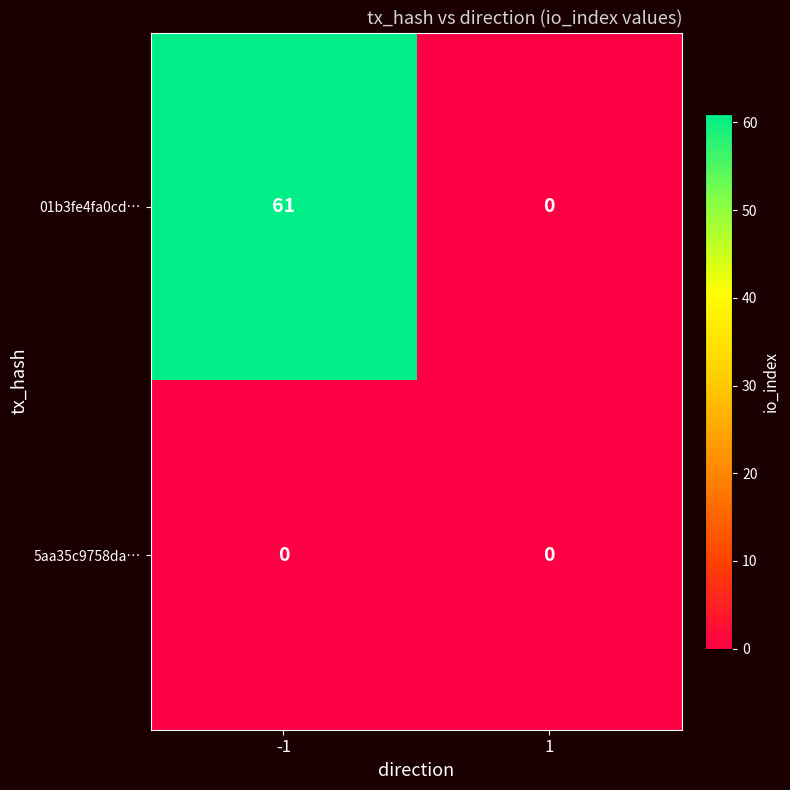

What is the difference between the highest and lowest values at -1?

61